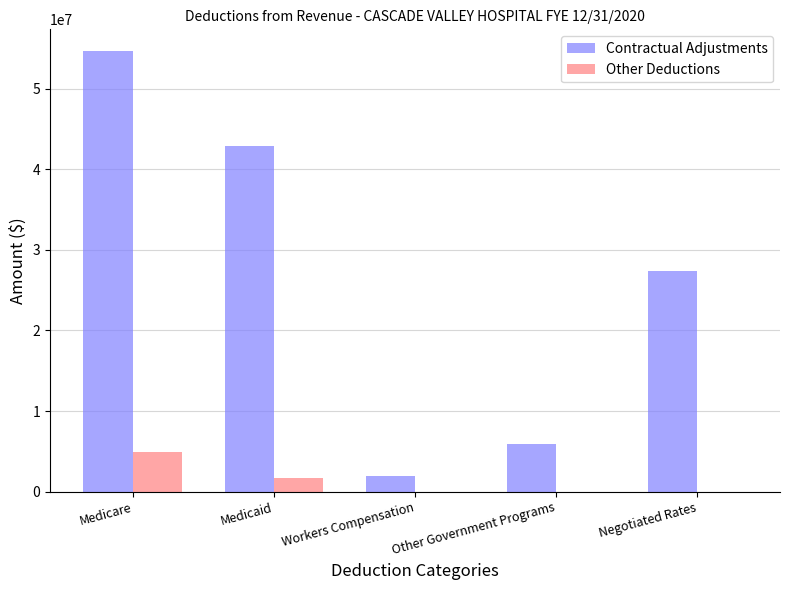

Reading left to right, list all the values displayed in this chart.

Contractual Adjustments: 54618033	42880430	1924883	5923202	27338702
Other Deductions: 4911199	1652846	0	0	0